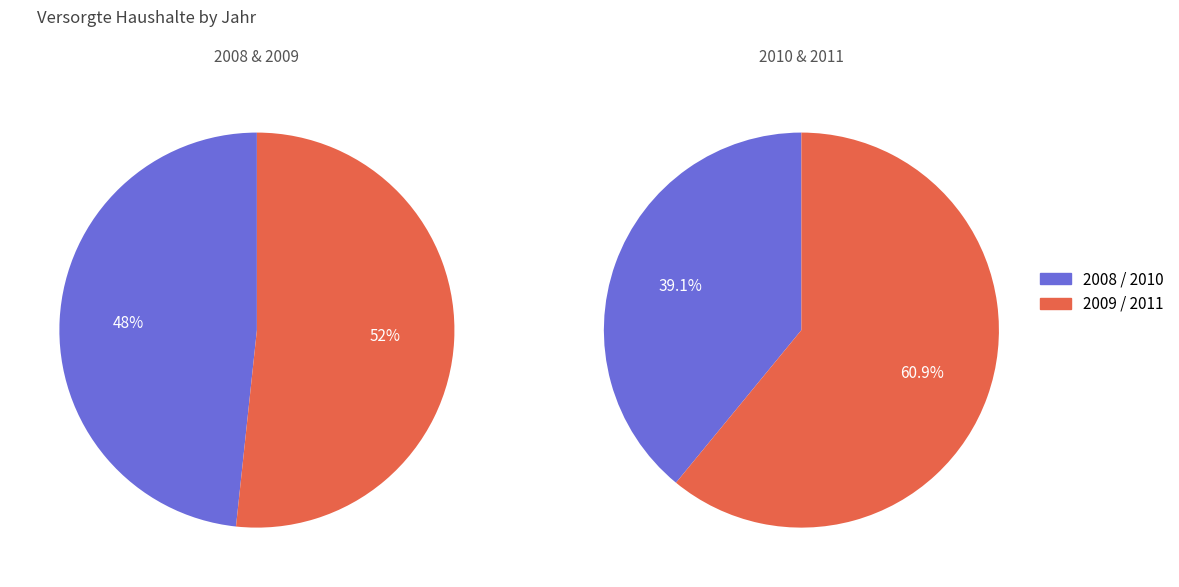

How many slices are in this pie chart?

4